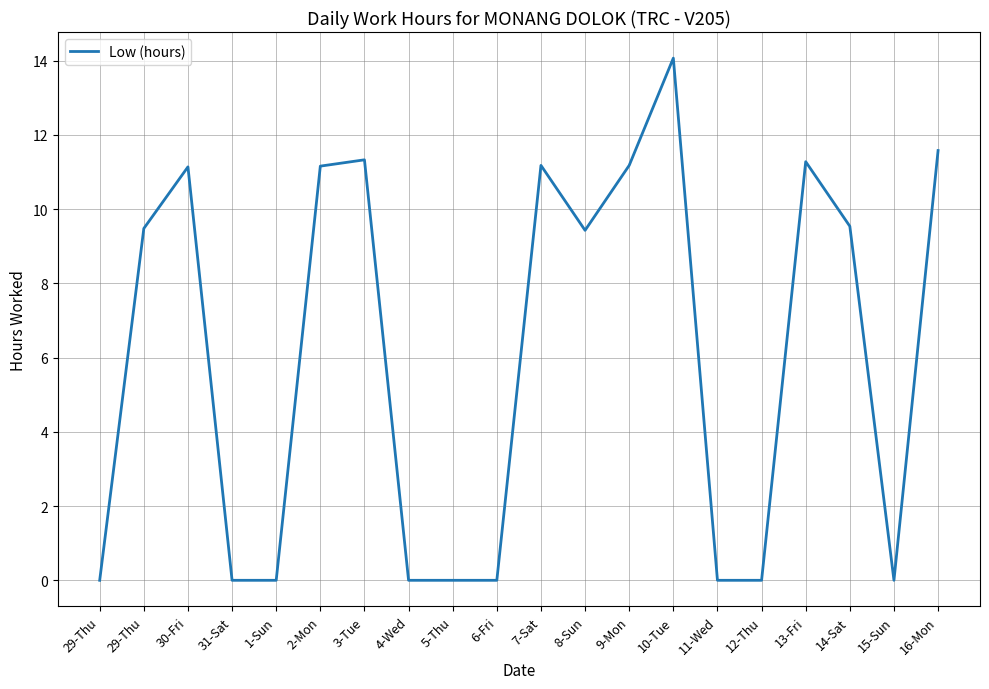

True or false: the data has more than 2 interior local peaks.

True